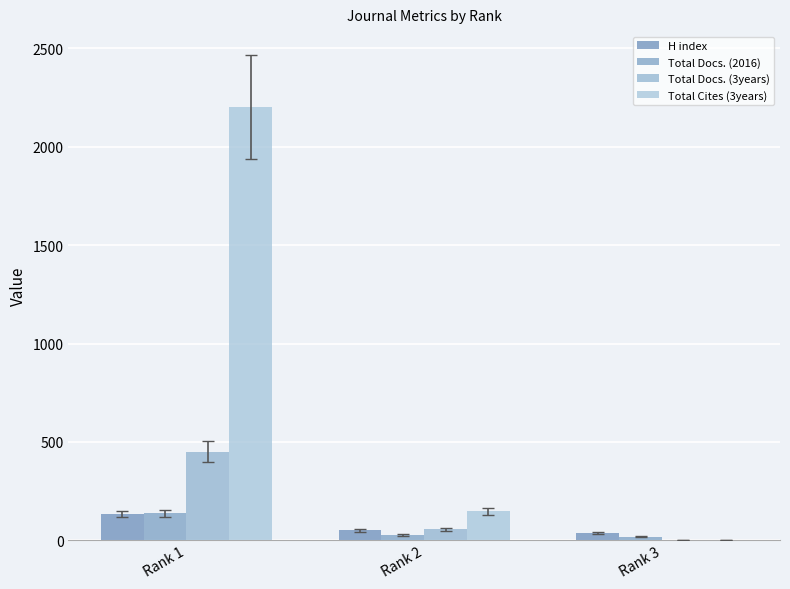

Which label corresponds to the largest value in the chart?

Rank 1